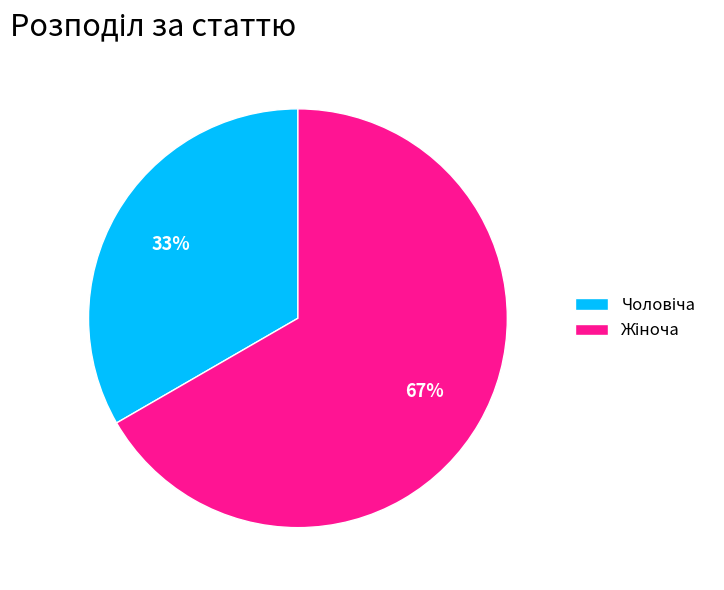

To the nearest percent, what is the average slice percentage?

50%